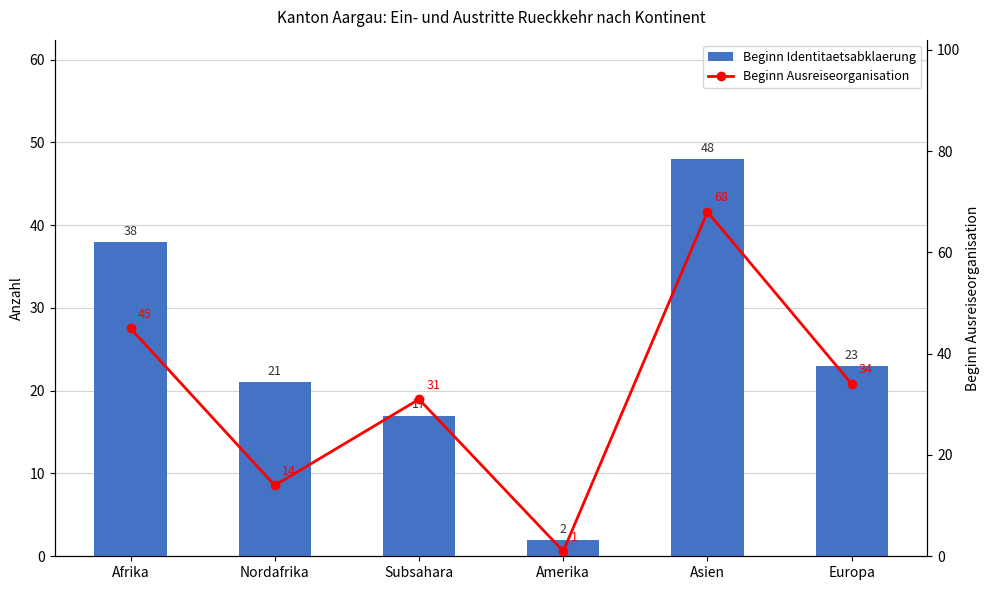

Reading left to right, list all the values displayed in this chart.

Beginn Identitaetsabklaerung: 38	21	17	2	48	23
Beginn Ausreiseorganisation: 45	14	31	1	68	34